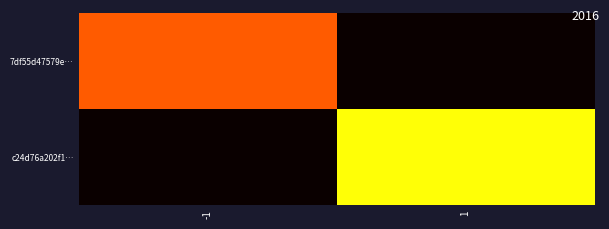

Rank the series by their maximum value, from highest to lowest.

c24d76a202f1…, 7df55d47579e…